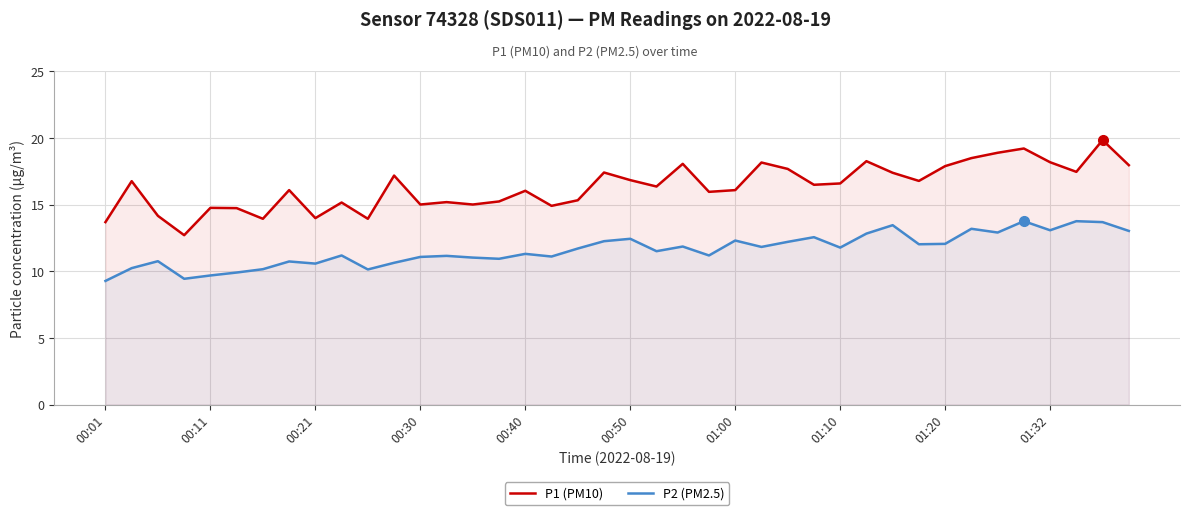

At how many categories does at least one series exceed 13?

39